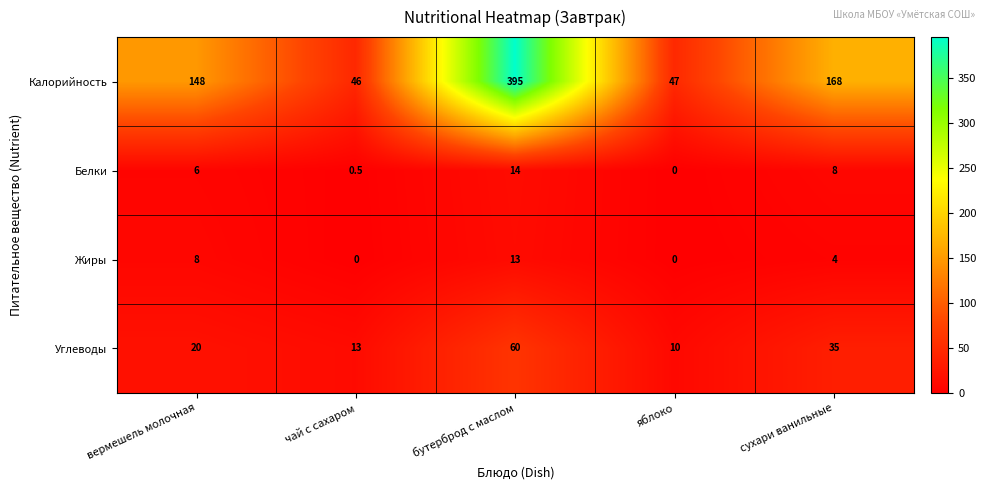

List the series in order of their peak value, lowest first.

Жиры, Белки, Углеводы, Калорийность